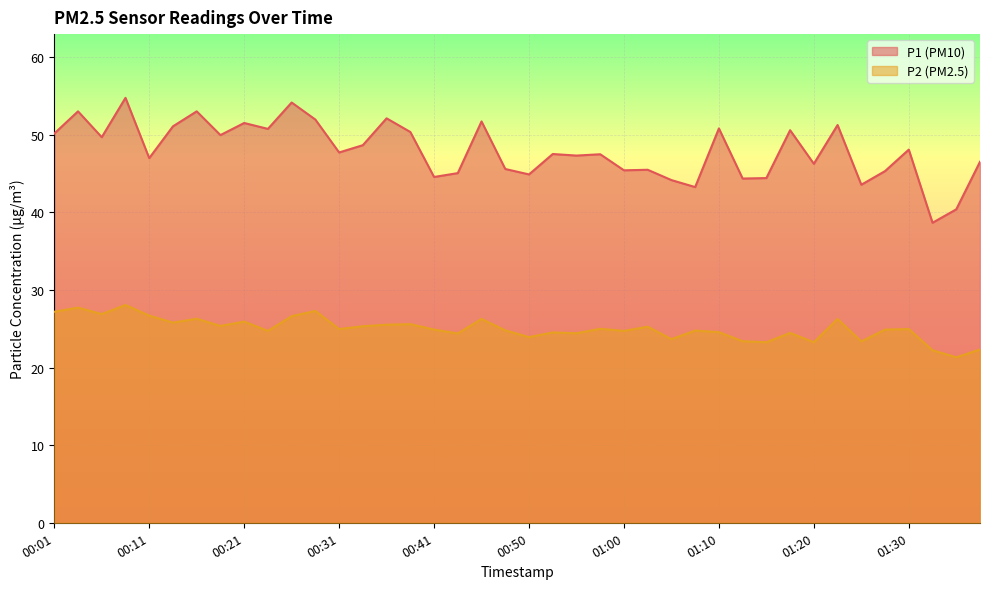

What is the difference between the P1 values at 00:53 and 01:35?

7.1